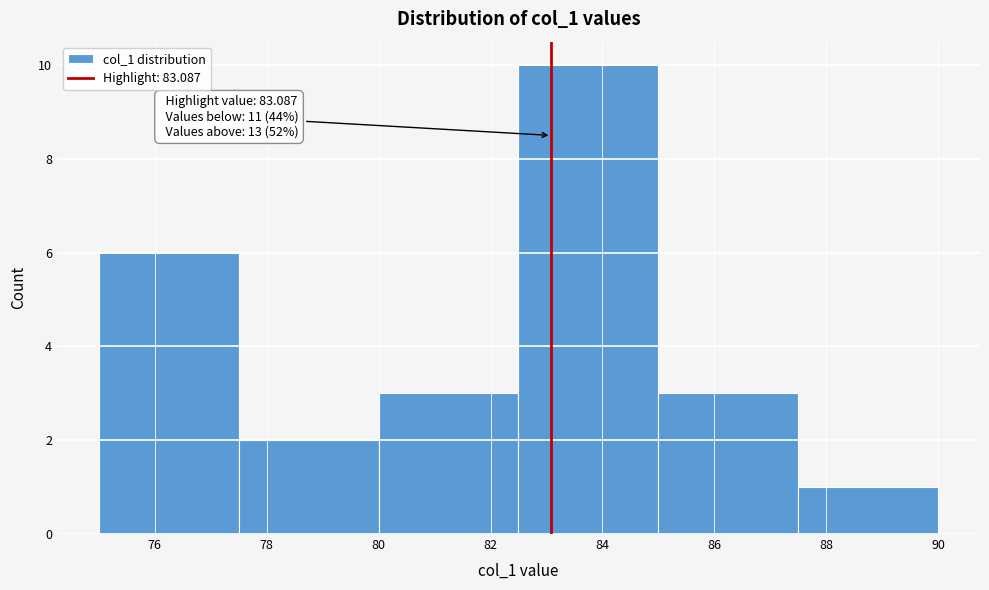

Over which range of the x-axis is the bar tallest?

82.5 to 85.0